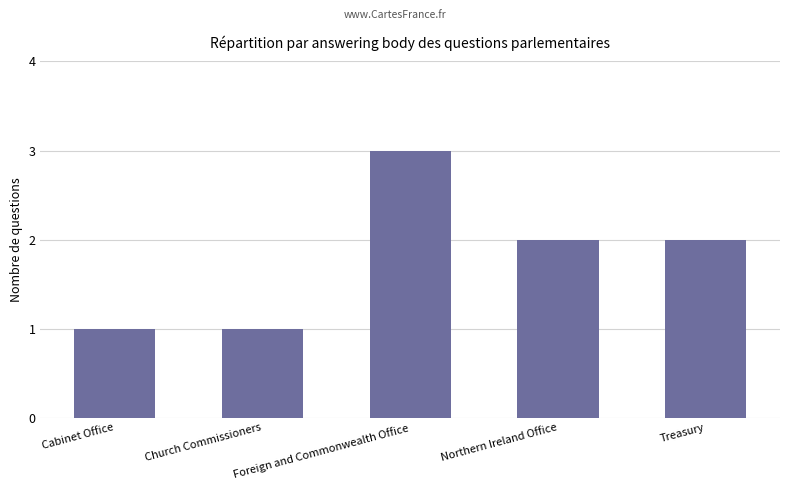

What value does the data have at Foreign and Commonwealth Office?

3